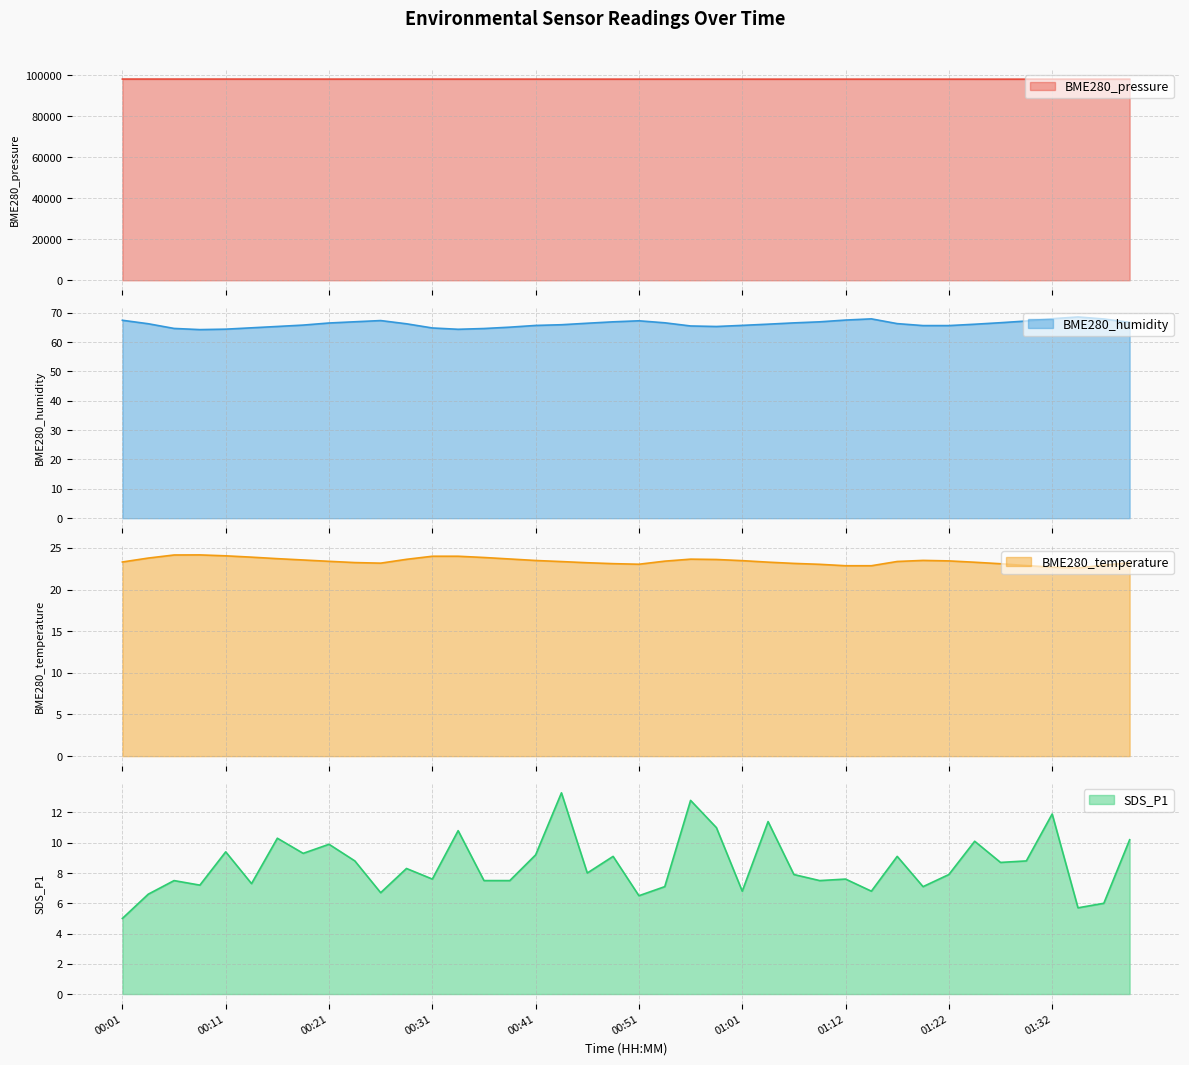

Count the number of categories in the chart.

40